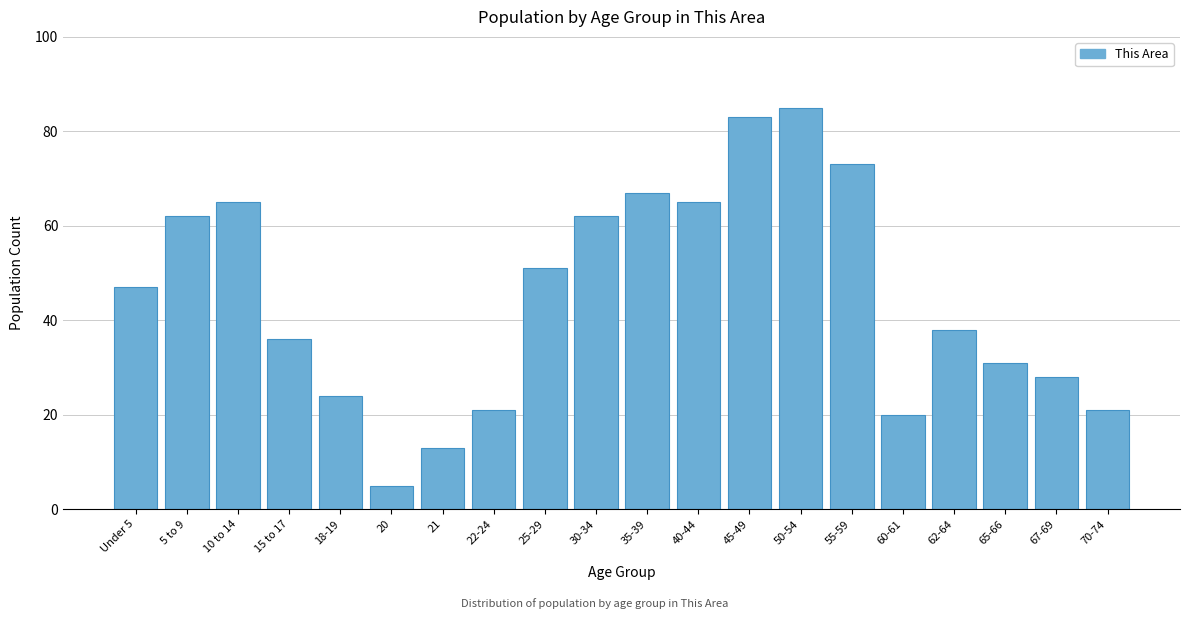

Reading right to left, what are all the values shown in this chart?

70-74=21	67-69=28	65-66=31	62-64=38	60-61=20	55-59=73	50-54=85	45-49=83	40-44=65	35-39=67	30-34=62	25-29=51	22-24=21	21=13	20=5	18-19=24	15 to 17=36	10 to 14=65	5 to 9=62	Under 5=47